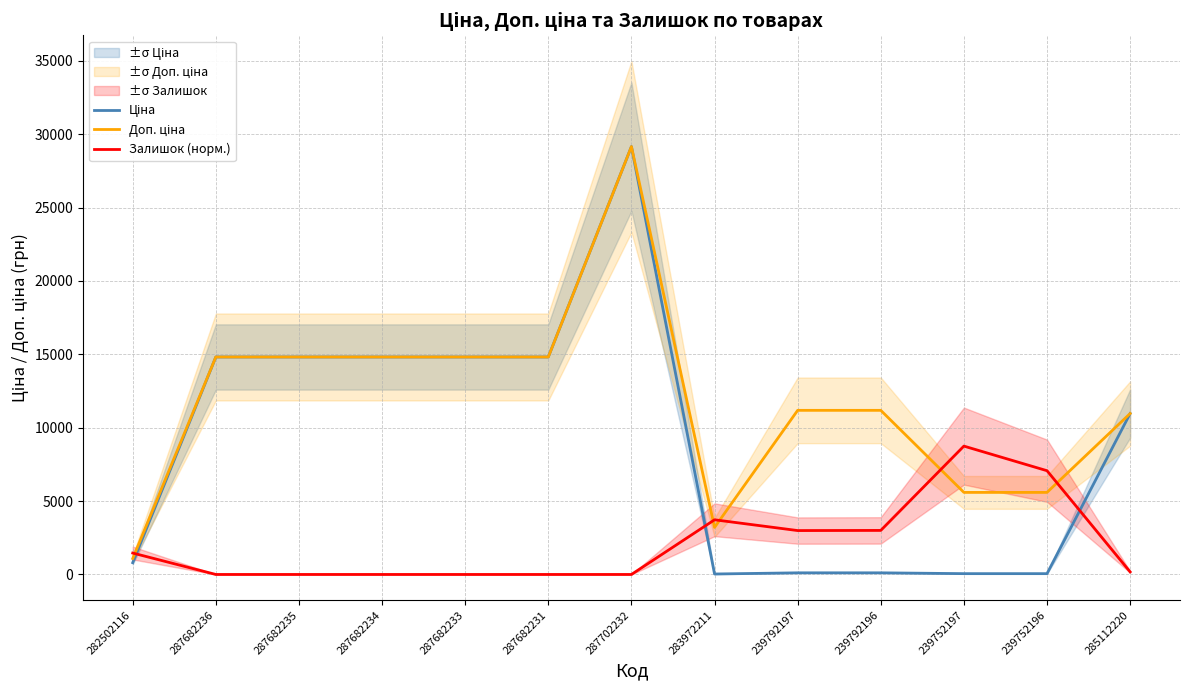

List the labels in order of Доп. ціна value, smallest first.

282502116, 283972211, 239752197, 239752196, 285112220, 239792197, 239792196, 287682236, 287682235, 287682234, 287682233, 287682231, 287702232